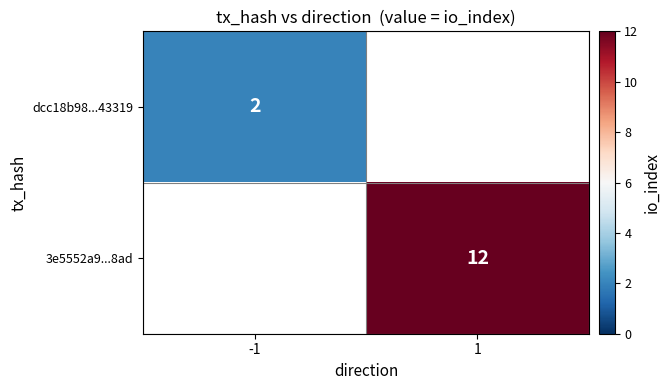

What is the maximum value shown in the chart?

12.0